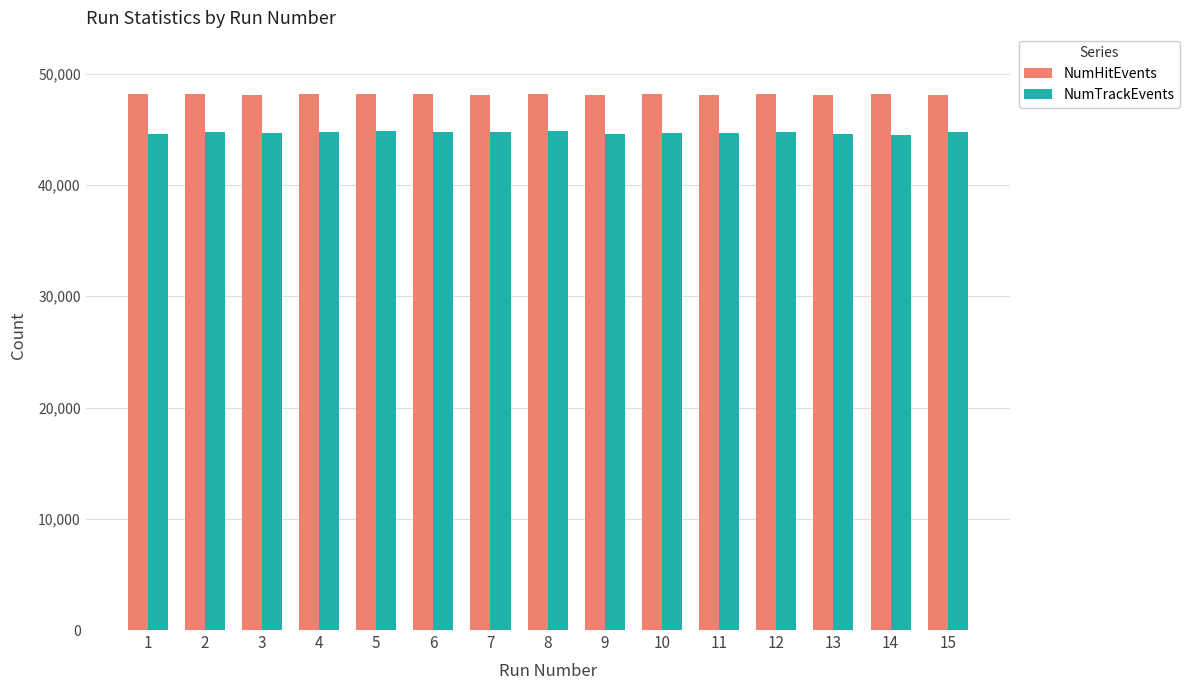

Which series has the largest range (max minus min)?

NumTrackEvents